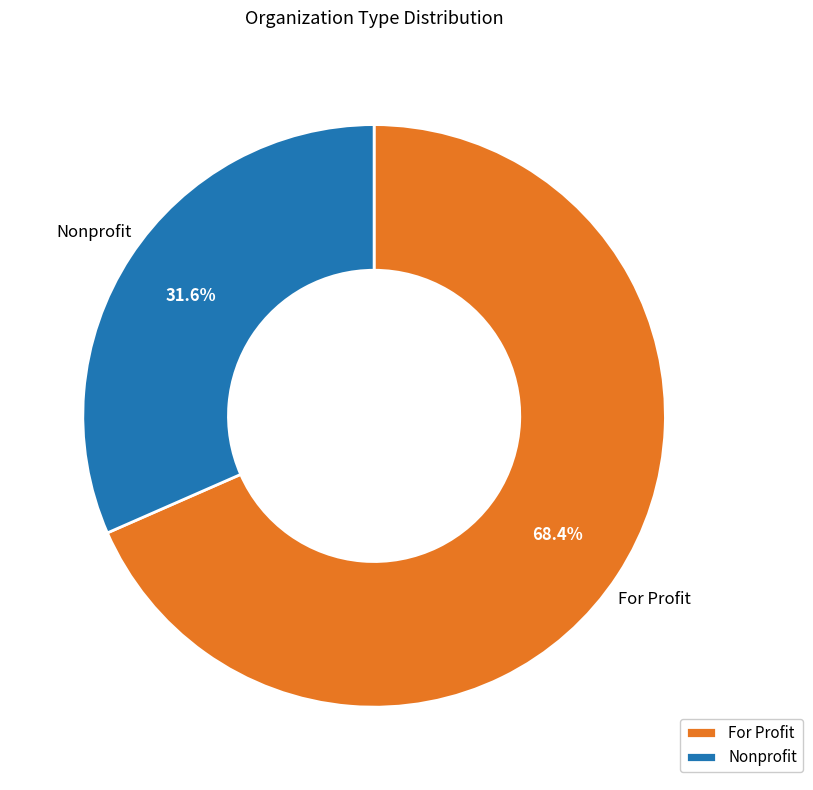

Which category has the smallest portion of the pie?

Nonprofit